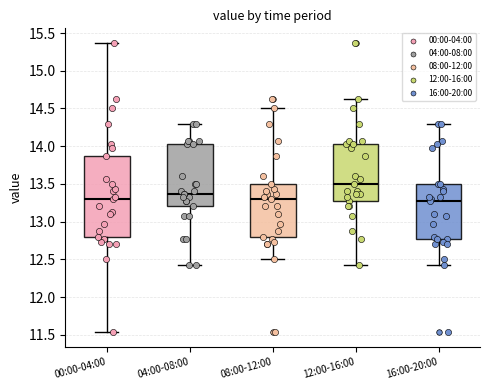

Where does the median line of the box for 16:00-20:00 sit on the y-axis? The values are not printed on the chart, so give them approximately, as read against the axis.

13.25